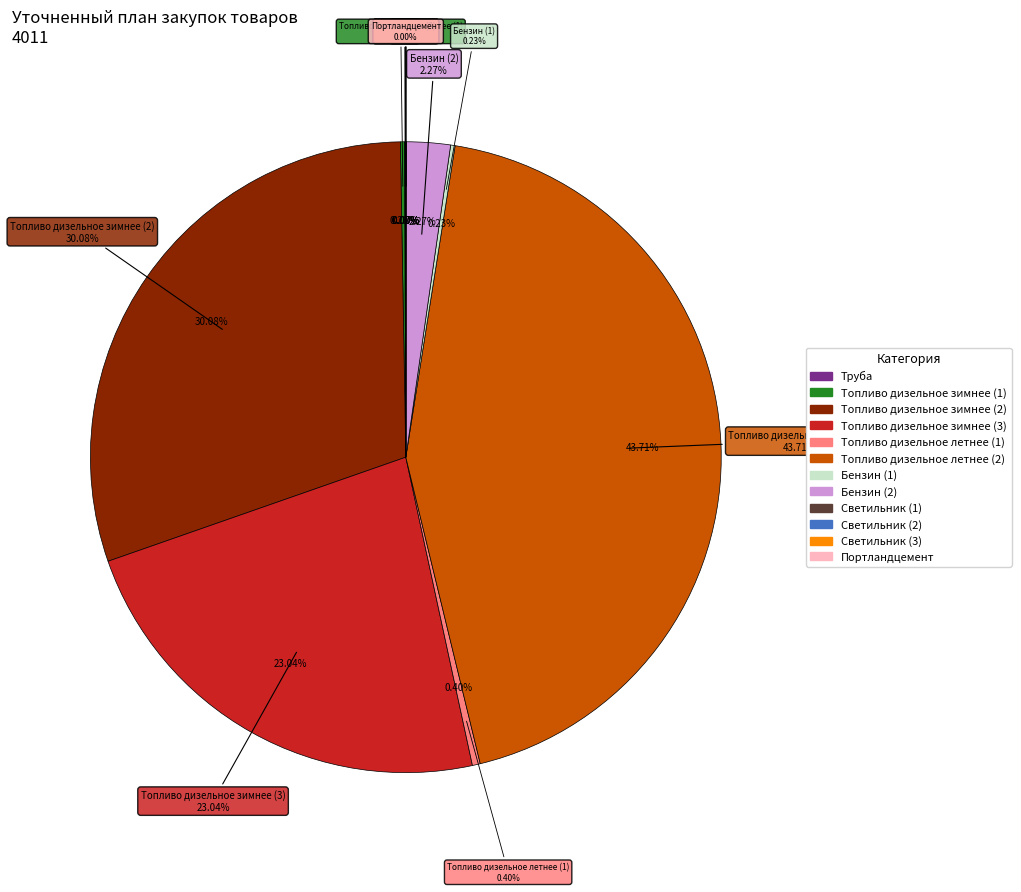

The Топливо дизельное летнее (2) slice represents 44% of the pie. True or false?

True